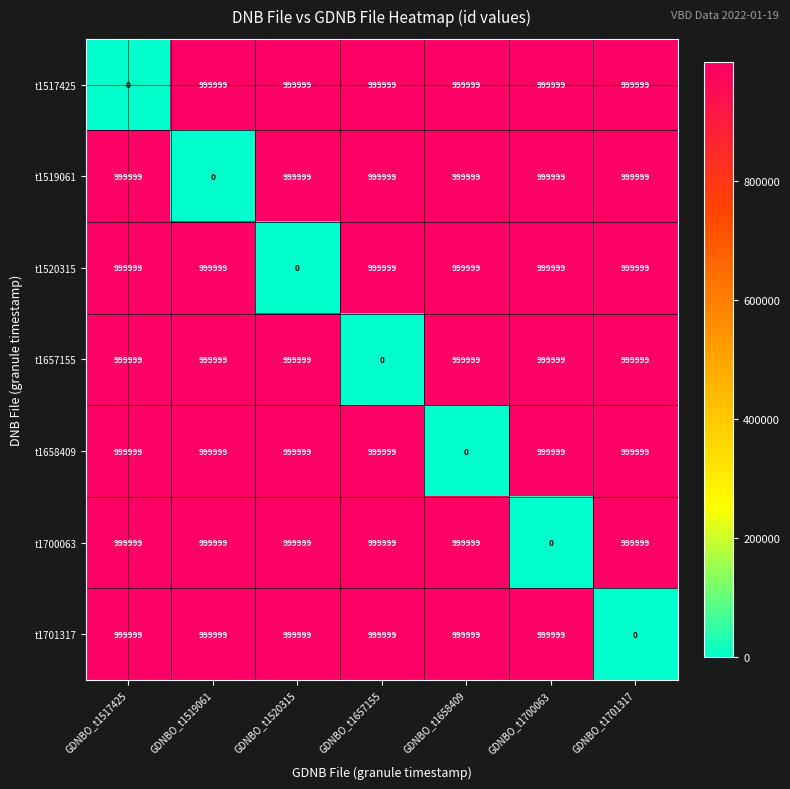

What is the difference between the maximum and minimum values in the t1519061 series?

999999